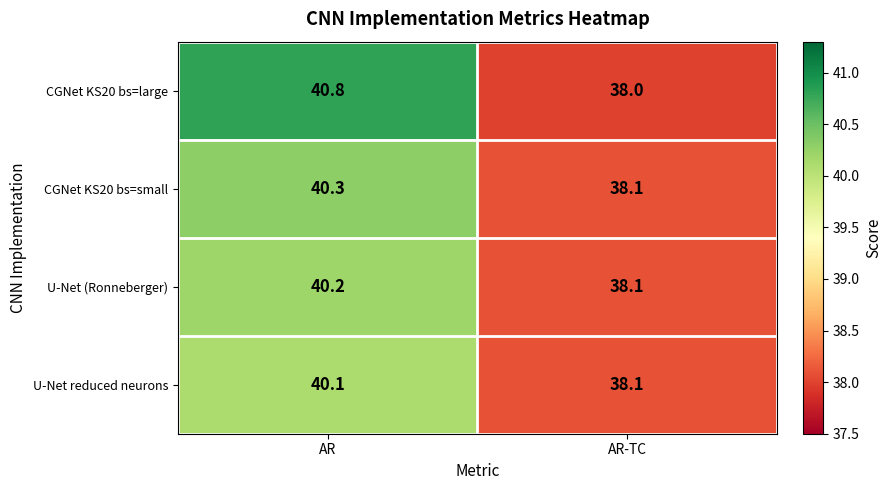

Reading left to right, transcribe all the data shown in this chart.

CGNet KS20 bs=large: 40.8	38.0
CGNet KS20 bs=small: 40.3	38.1
U-Net (Ronneberger): 40.2	38.1
U-Net reduced neurons: 40.1	38.1